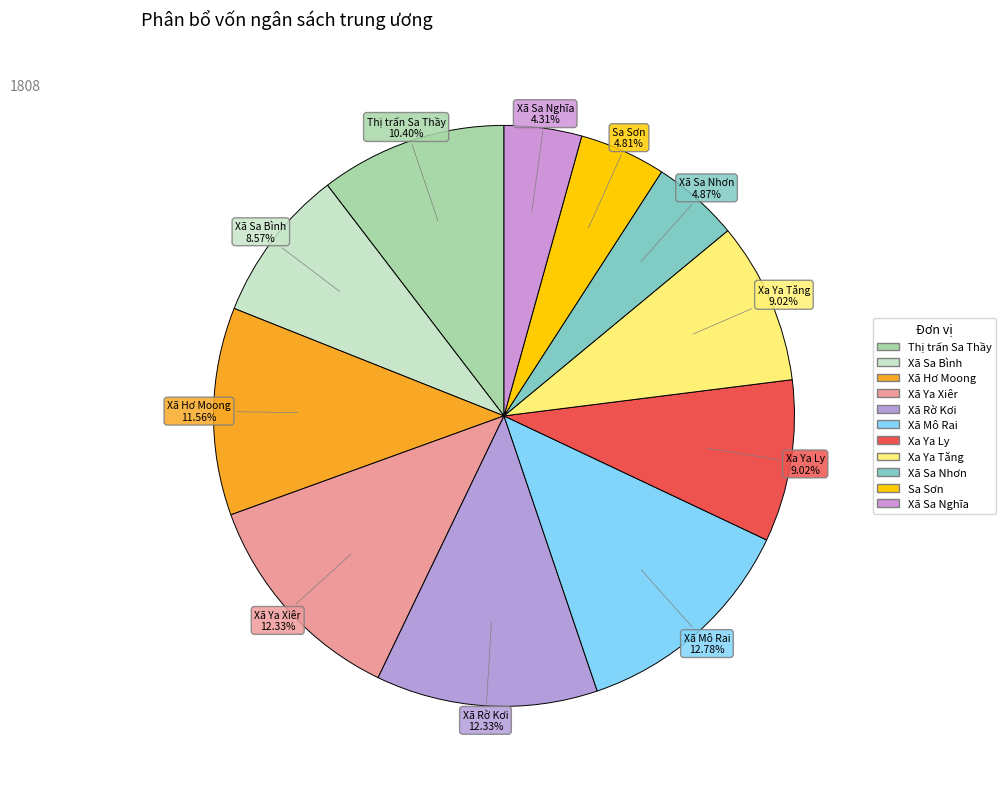

To the nearest percent, what percentage of the pie is Sa Sơn?

5%